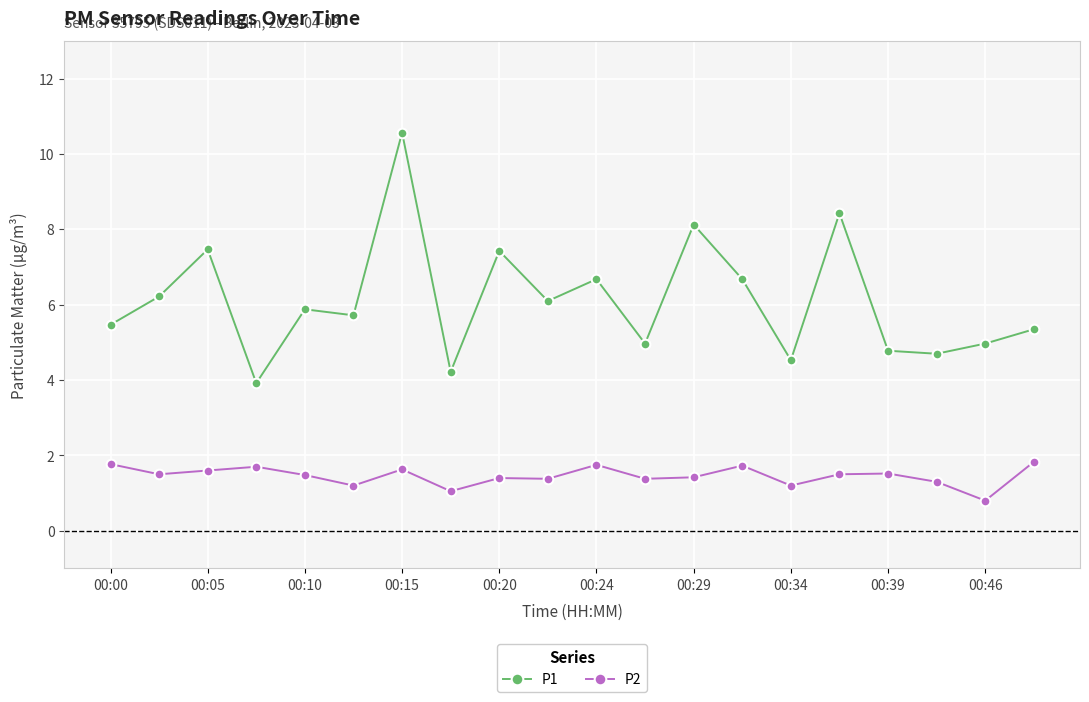

List the series in order of their peak value, highest first.

P1, P2